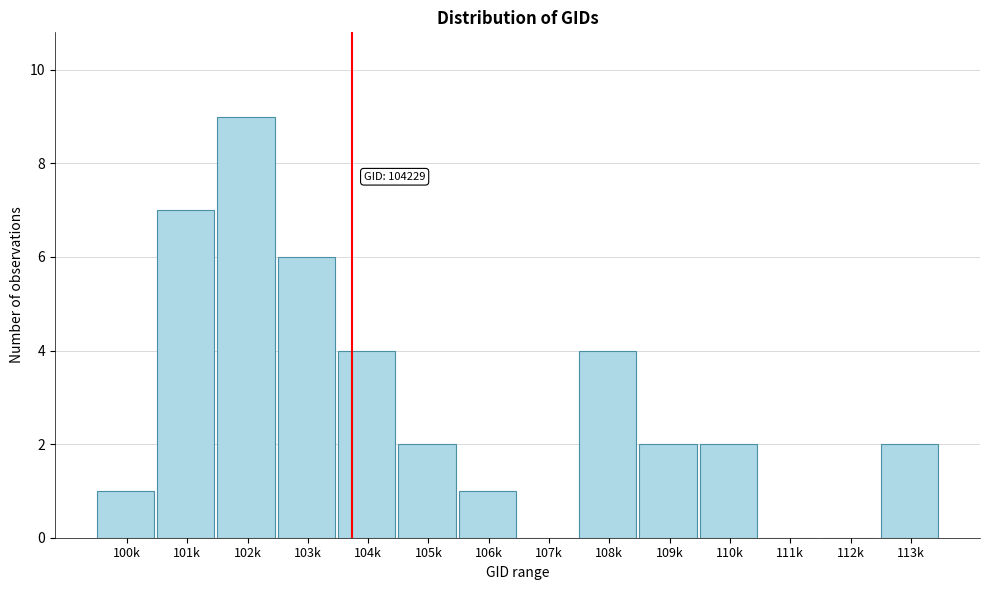

Reading left to right, what are all the values shown in this chart?

100k=1	101k=7	102k=9	103k=6	104k=4	105k=2	106k=1	107k=0	108k=4	109k=2	110k=2	111k=0	112k=0	113k=2